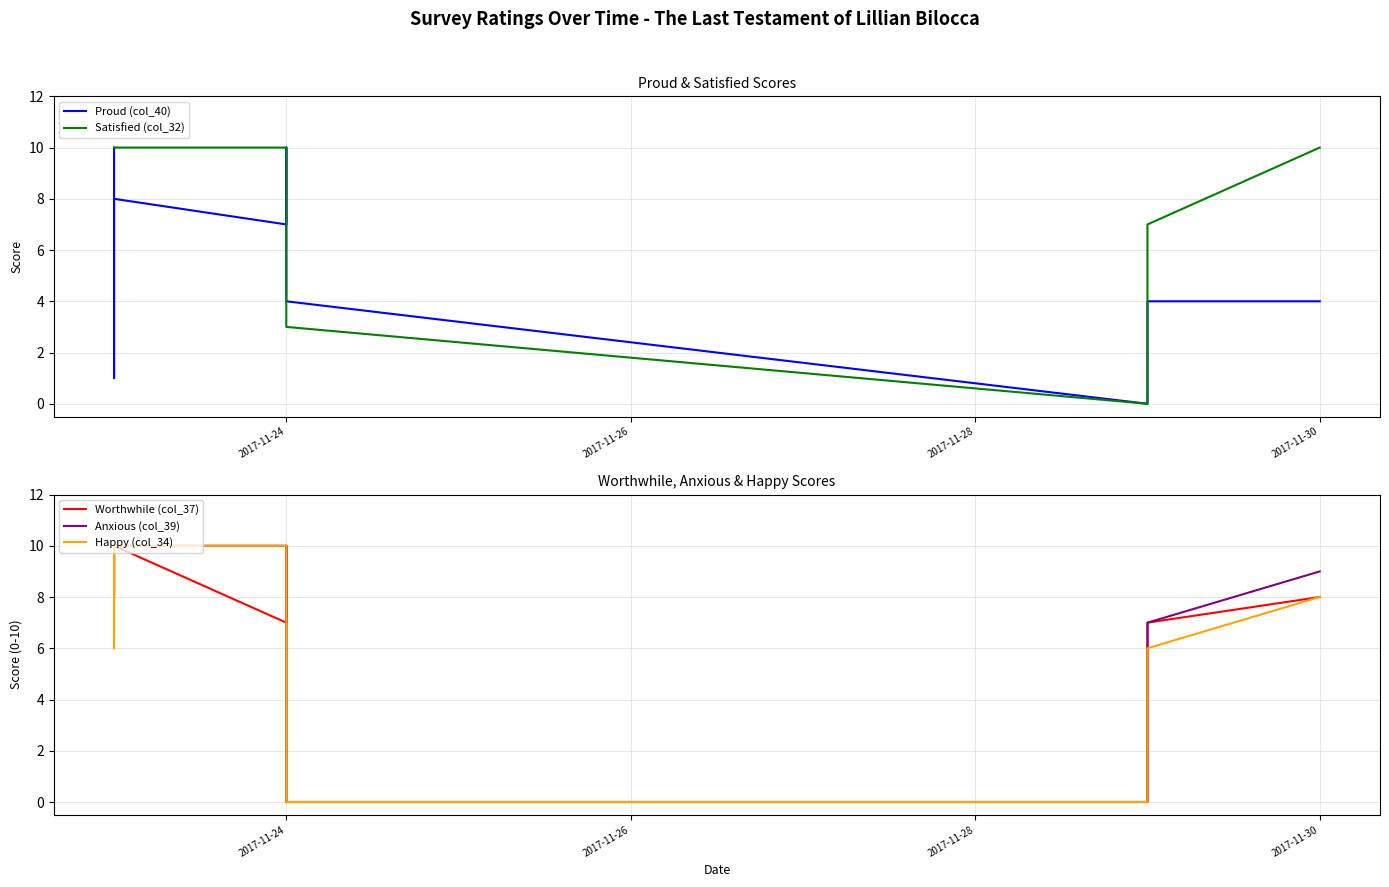

Is the value of Anxious (col_39) at 2017-11-24 greater than the value of Worthwhile (col_37) at 10?

Yes